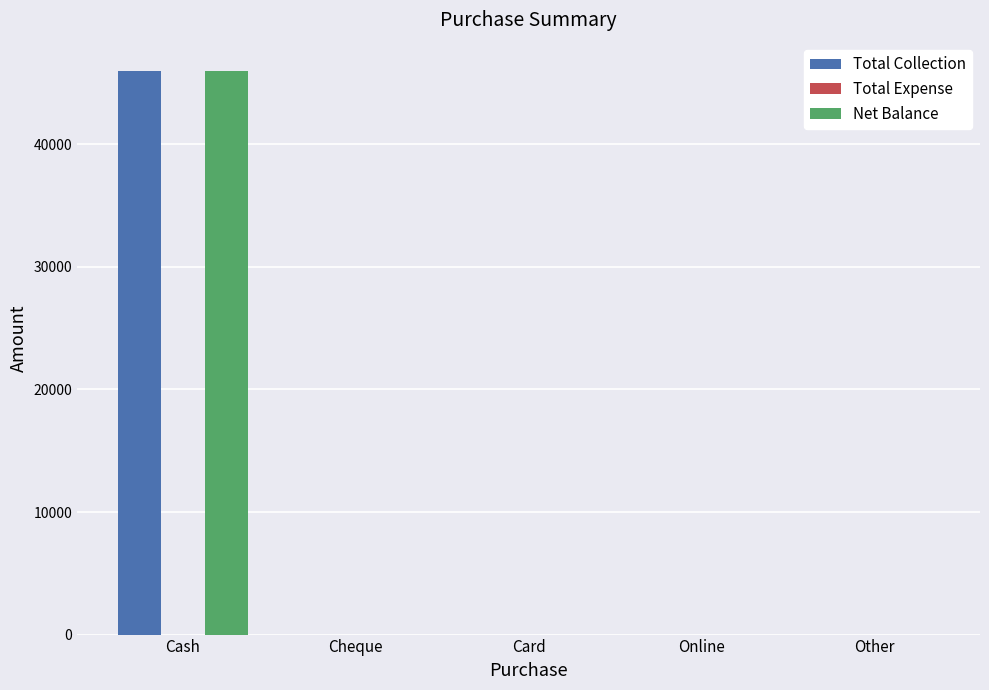

What is the greatest value displayed?

46000